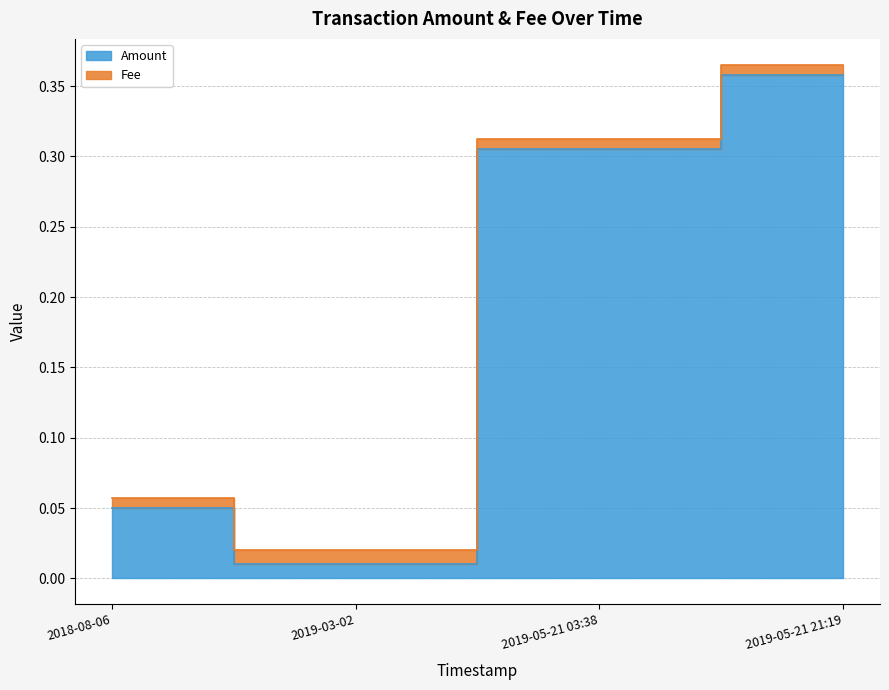

The chart shows a value of 0.1 at 2018-08-06. True or false?

False